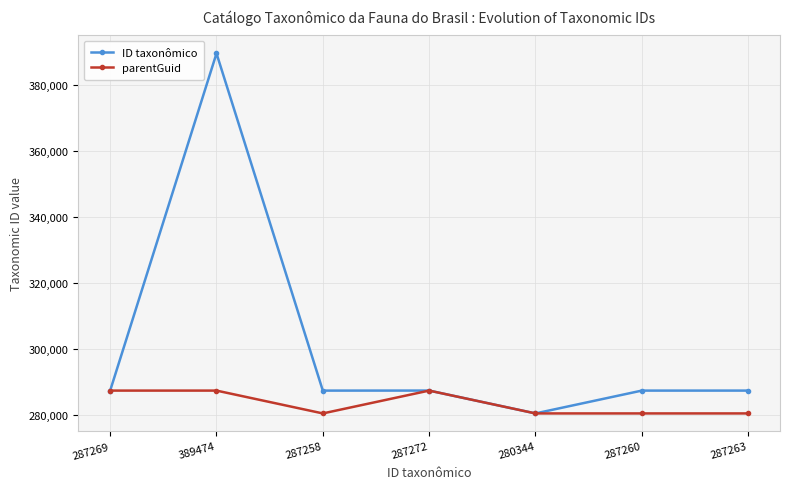

At which category is the sum across all series the highest?

389474